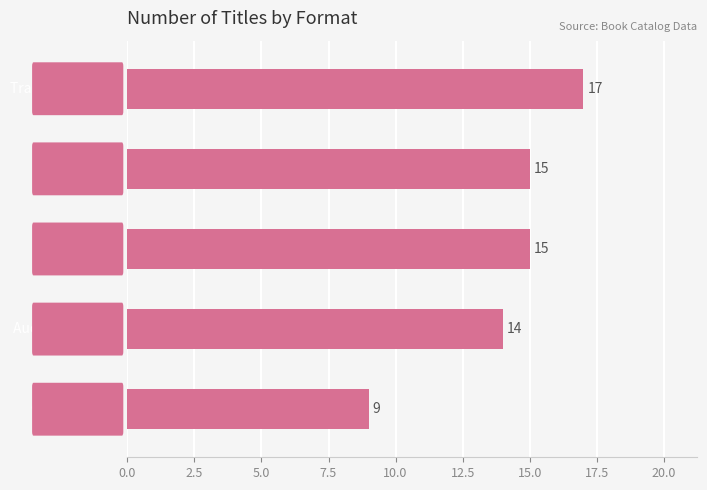

How many bars are there in total?

5